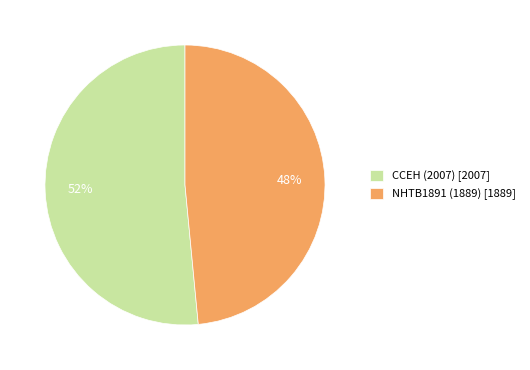

To the nearest percent, what is the combined percentage of CCEH (2007) and NHTB1891 (1889)?

100%